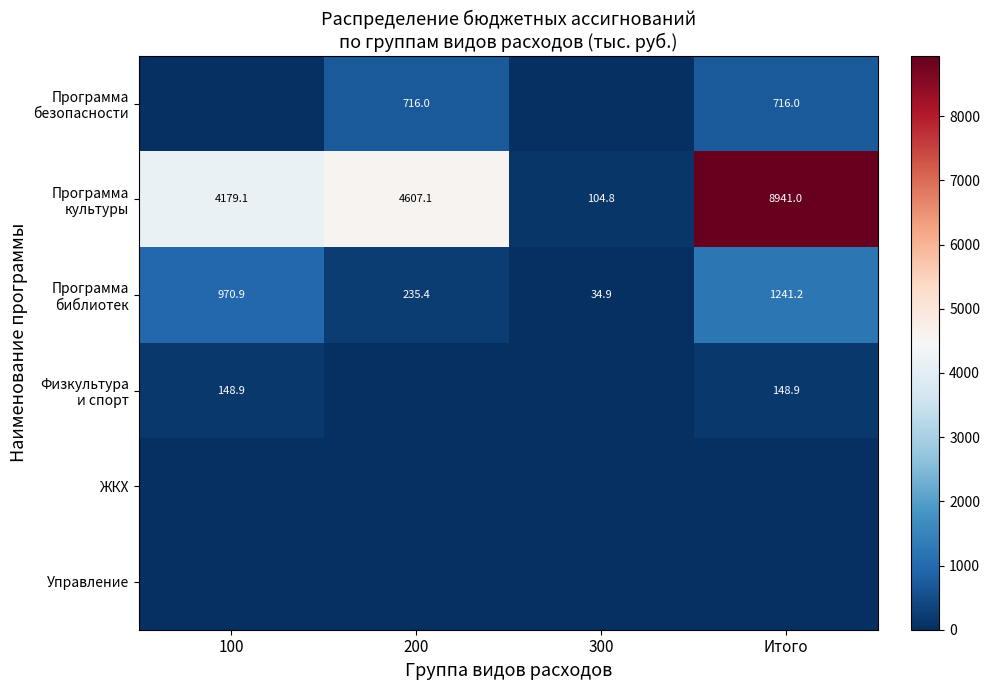

How many data points in Программа культуры are less than 4607?

2